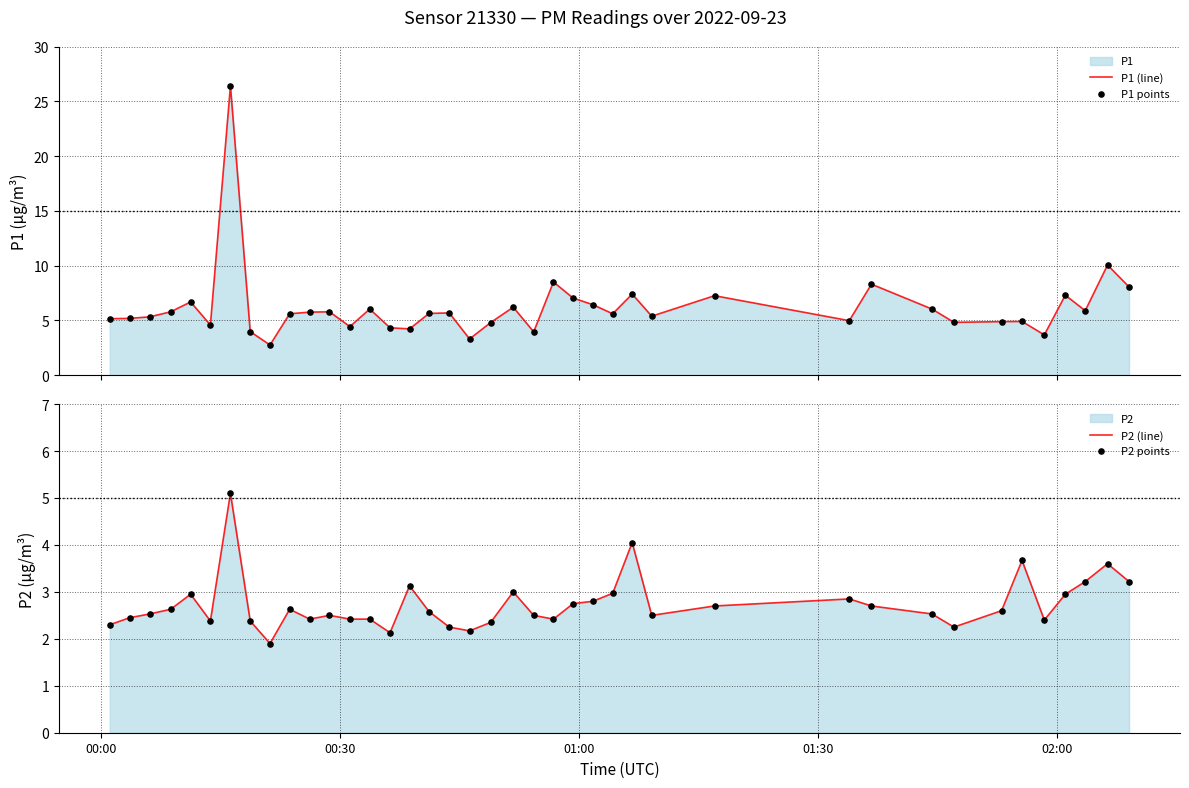

Which series reaches the minimum Y coordinate?

P2 (line)